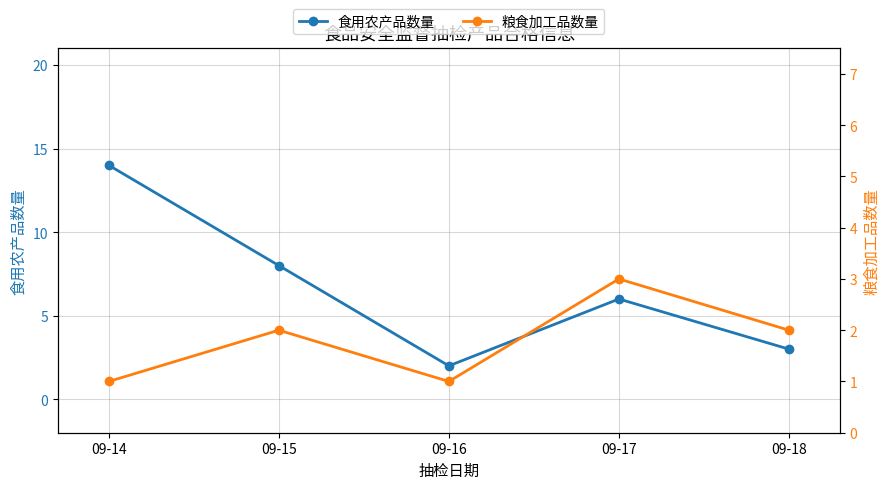

Is it true that 食用农产品数量 equals 4 at 09-15?

False